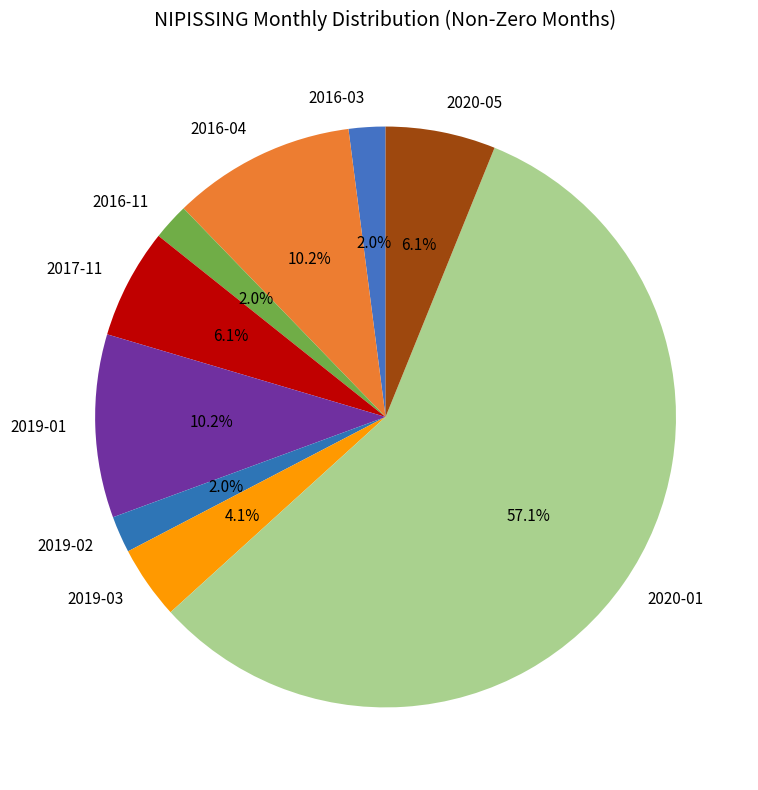

To the nearest percent, what percentage of the pie is 2019-02?

2%